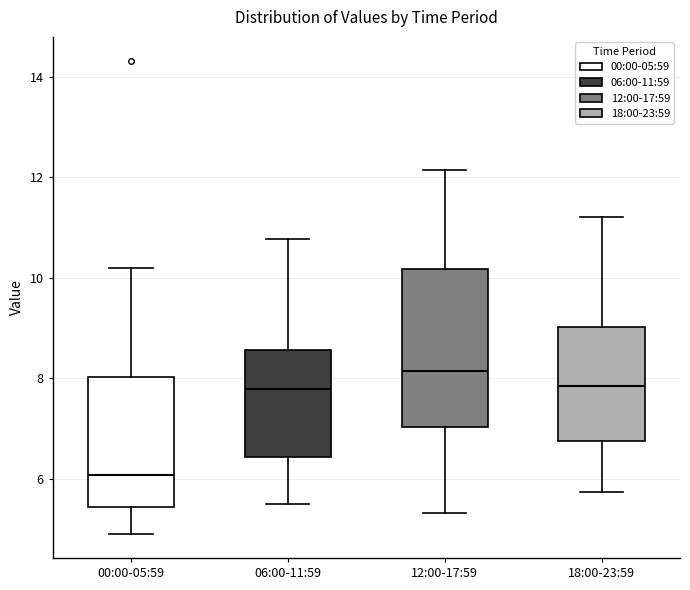

Which box's median line is the highest?

12:00-17:59